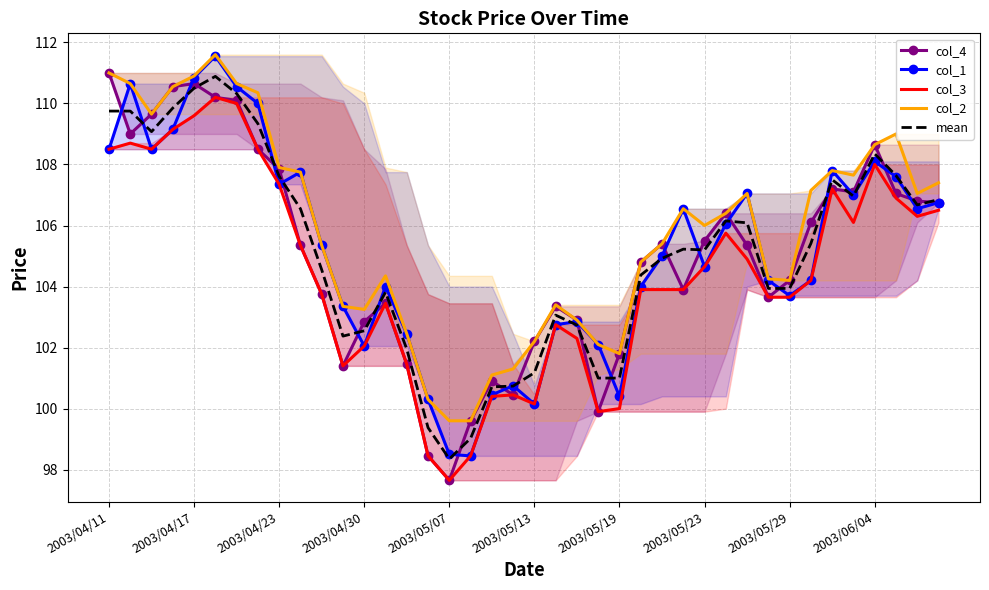

True or false: col_1 and col_2 cross at least once.

False